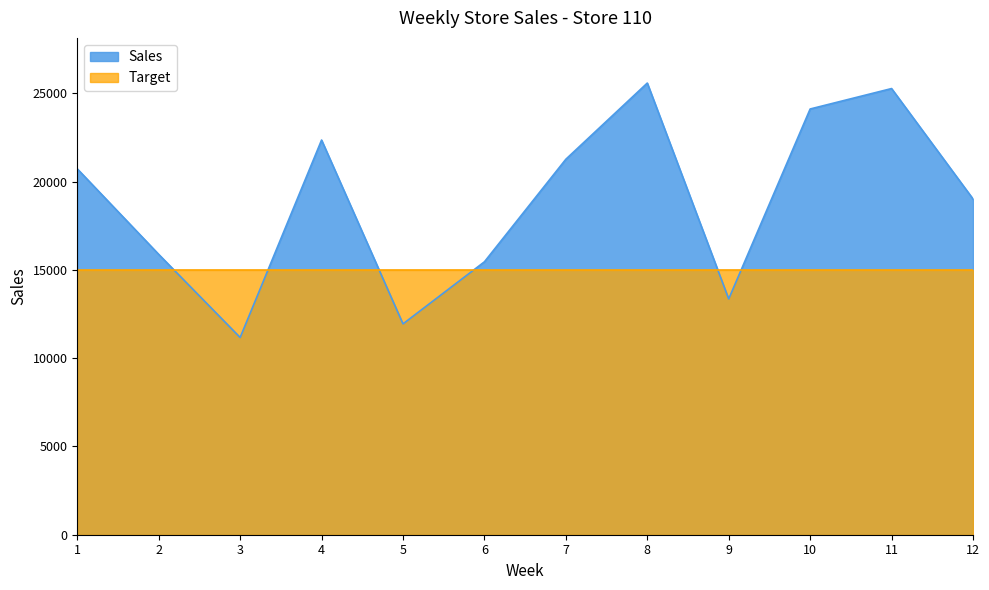

The value at 12 is 30319.6. True or false?

False